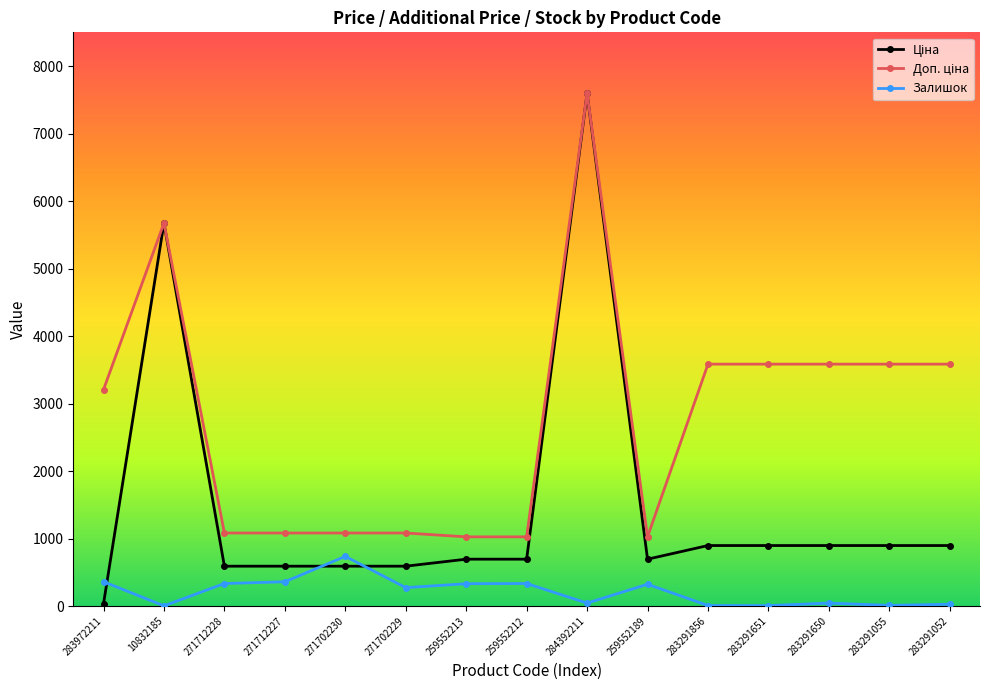

At which category is the sum across all series the highest?

284392211